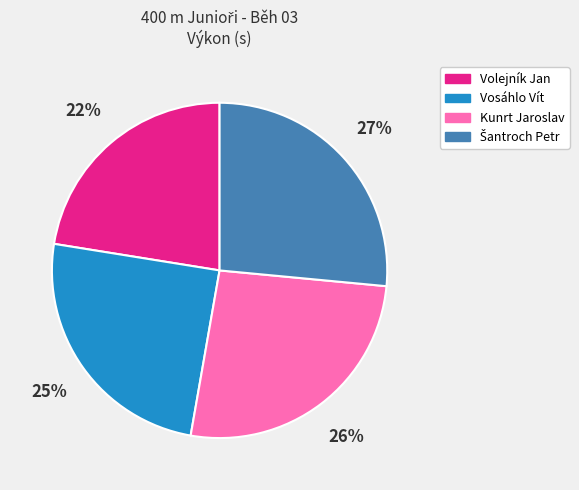

How many slices are in this pie chart?

4